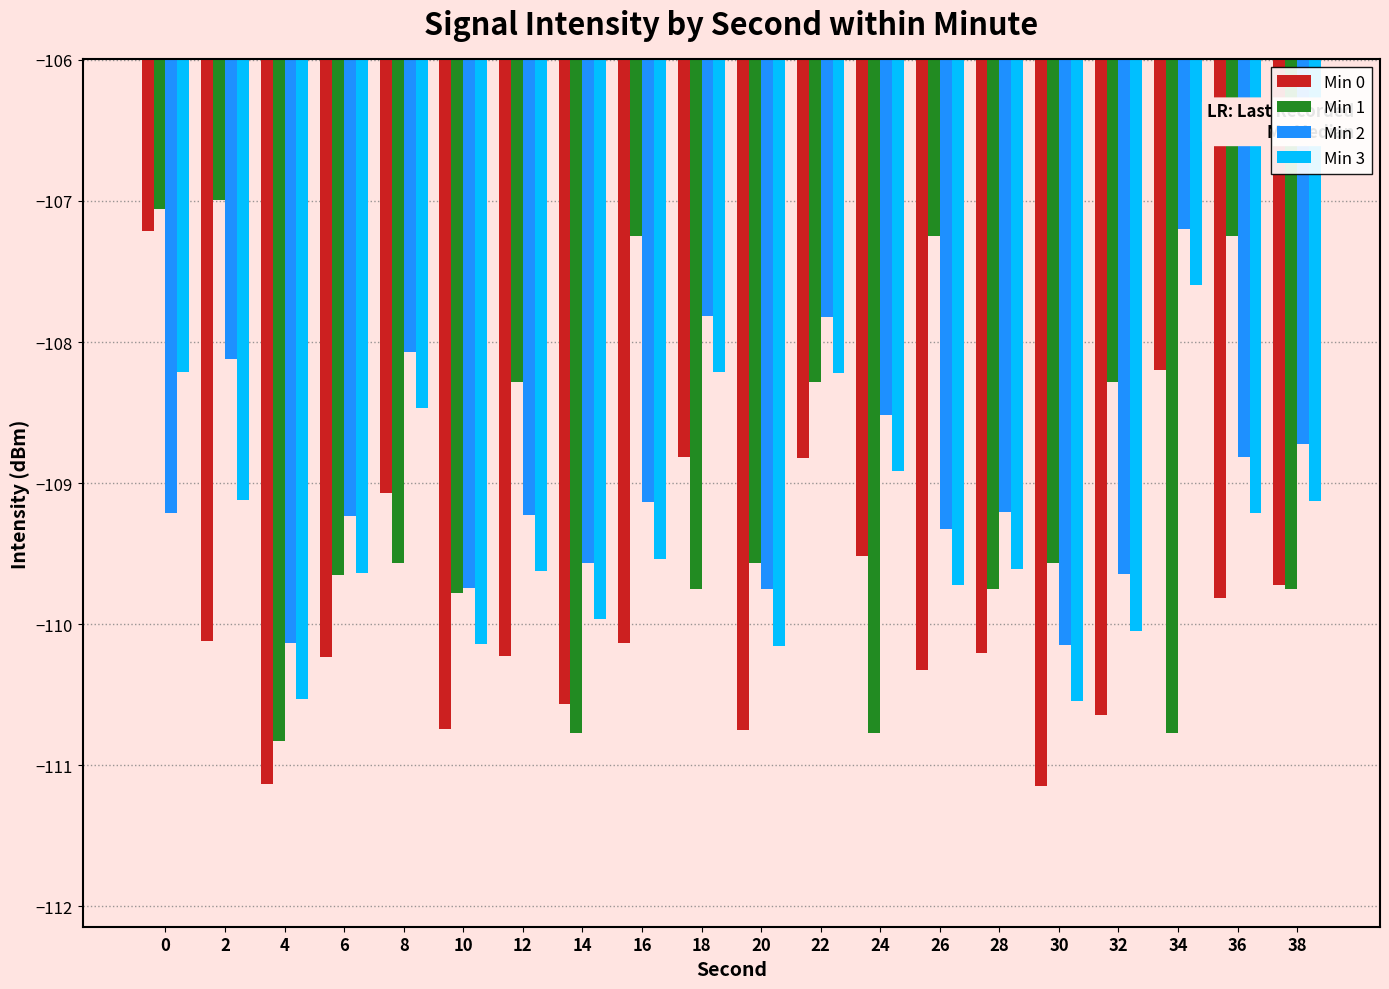

Is it true that Min 3 equals -162.3 at 32?

False